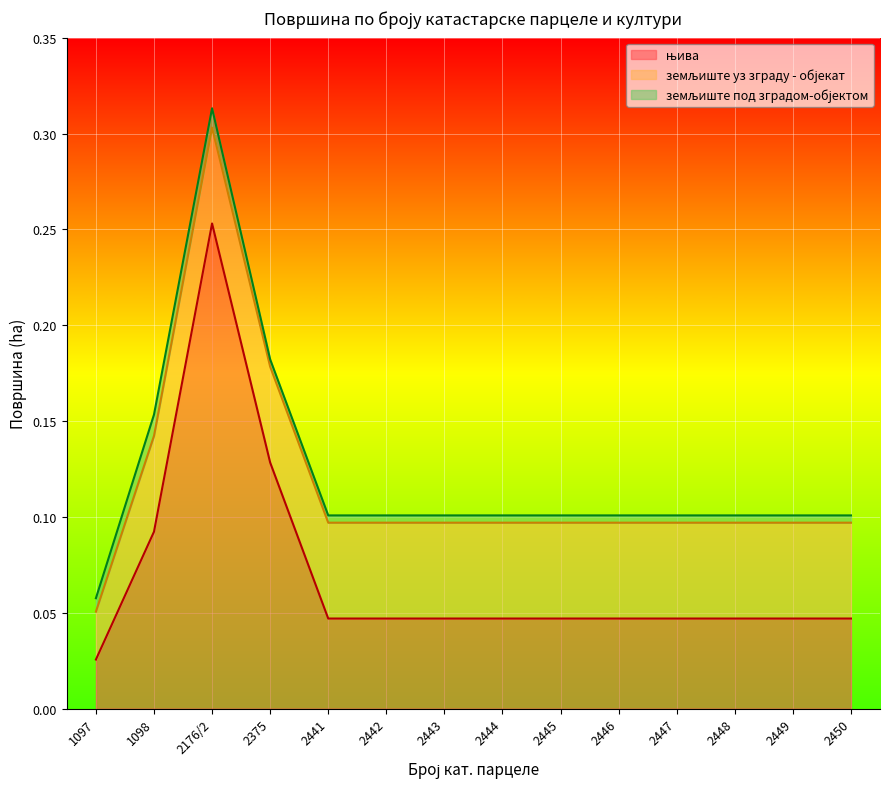

At which category is the sum across all series the highest?

2176/2